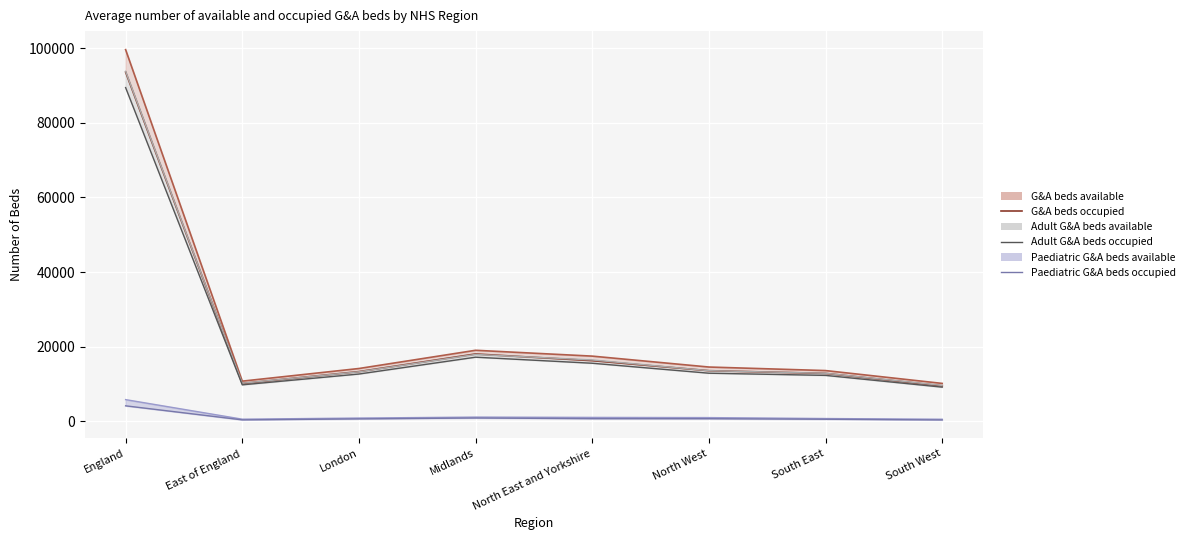

How many data points in Paediatric G&A beds occupied are less than 681?

4